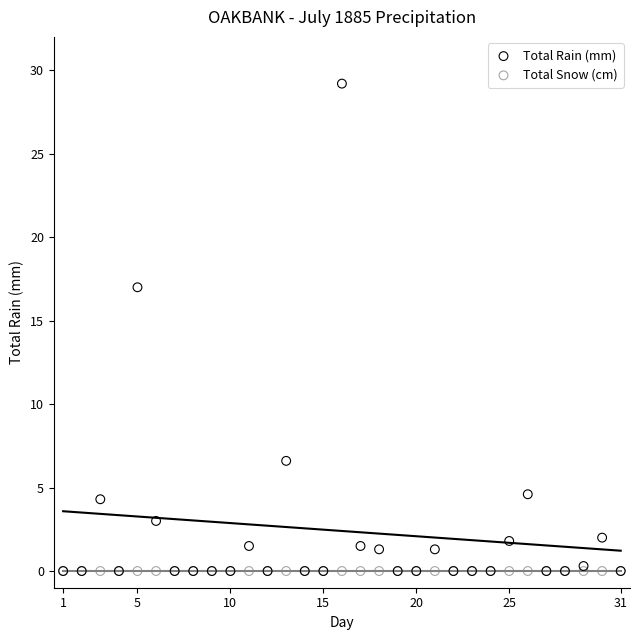

In the Total Rain (mm) series, what Y value is closest to 14?

17.0